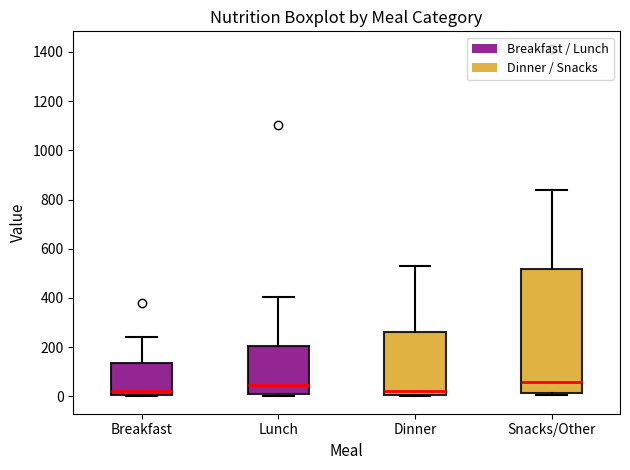

Reading left to right, transcribe this box plot: for each box, give where its median line is, the range the box spans, and where its two whiskers end, as read against the y-axis. The values are not printed on the chart, so give them approximately, as read against the axis.

Breakfast: median 20, box 0 to 140, whiskers 0 (just below the box's lower edge) to 240
Lunch: median 40, box 0 to 200, whiskers 0 (just below the box's lower edge) to 400
Dinner: median 20, box 0 to 260, whiskers 0 to 540
Snacks/Other: median 60, box 20 to 520, whiskers 0 to 840